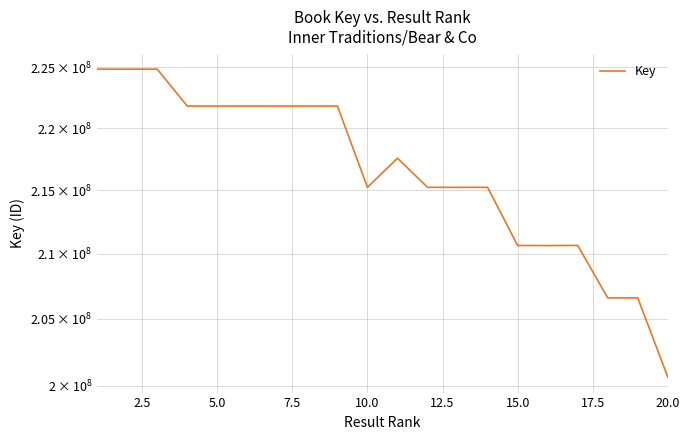

Rank the categories by value from highest to lowest.

5.0, 0.0, 2.5, 10.0, 7.5, 15.0, 17.5, 20.0, 12.5, 10, 11, 9, 13, 12, 16, 14, 15, 17, 18, 19